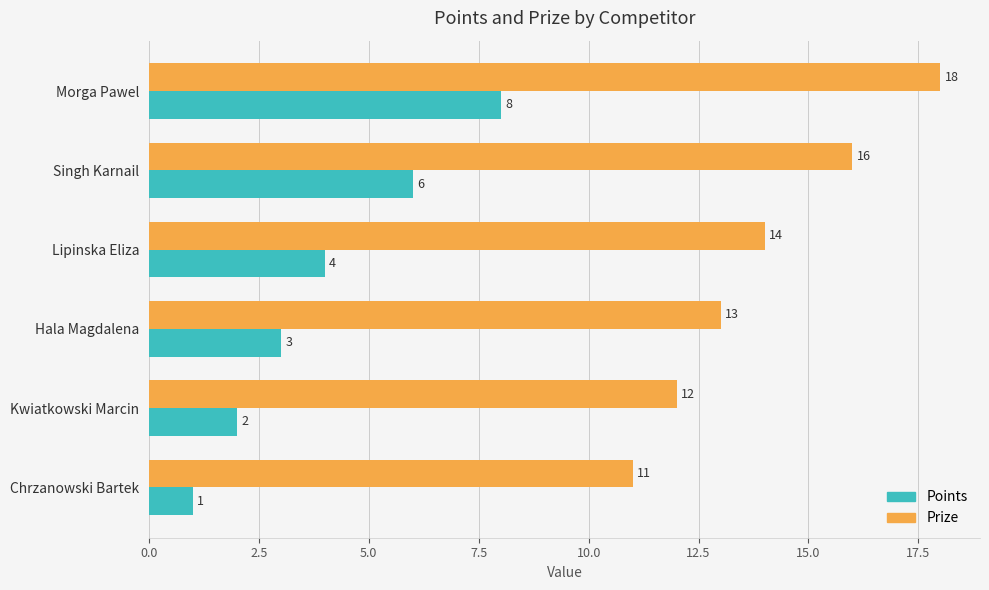

What is the difference between the highest and lowest values at Kwiatkowski Marcin?

10